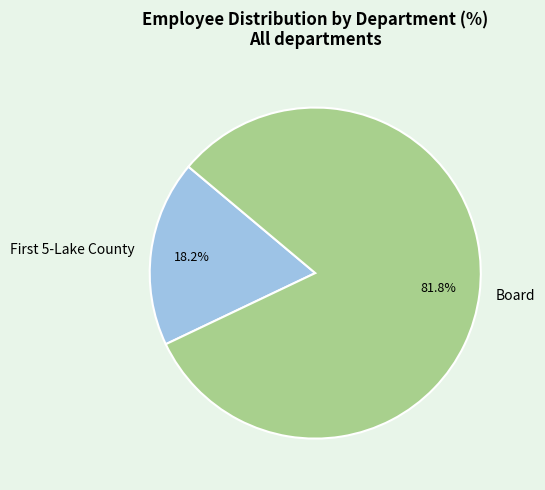

What is the largest slice in the pie chart?

Board